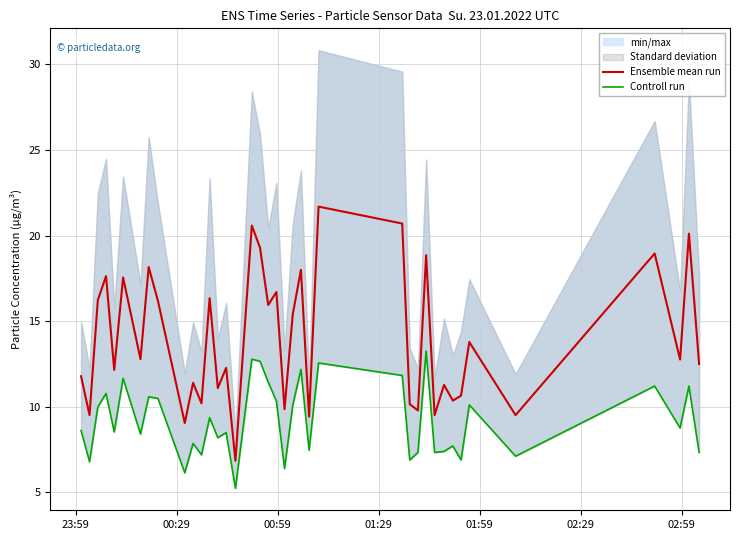

How many data points in Ensemble mean run are above 12?

23